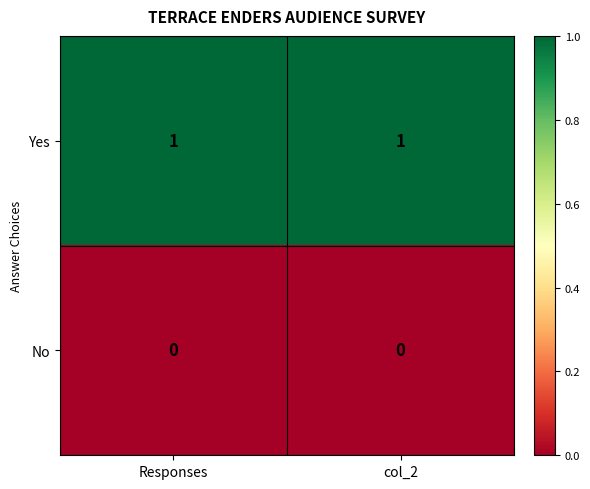

Rank the series by their average value, from lowest to highest.

No, Yes